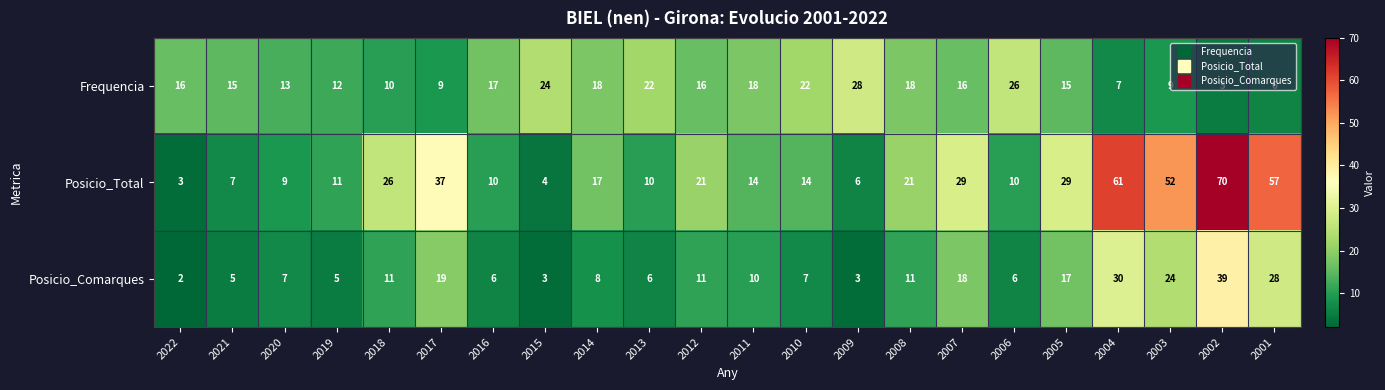

Between 2012 and 2002, which series saw the biggest shift?

Posicio_Total